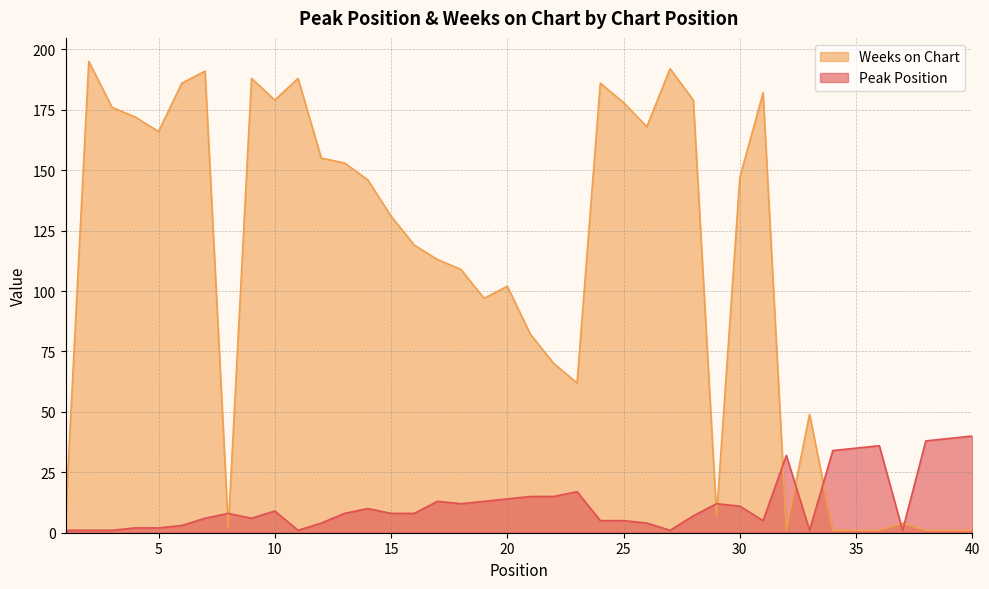

Reading left to right, what are all the values shown in this chart?

Peak Position: 1	1	1	2	2	3	6	8	6	9	1	4	8	10	8	8	13	12	13	14	15	15	17	5	5	4	1	7	12	11	5	32	1	34	35	36	1	38	39	40
Weeks on Chart: 6	195	176	172	166	186	191	2	188	179	188	155	153	146	131	119	113	109	97	102	82	70	62	186	178	168	192	179	7	147	182	1	49	1	1	1	4	1	1	1